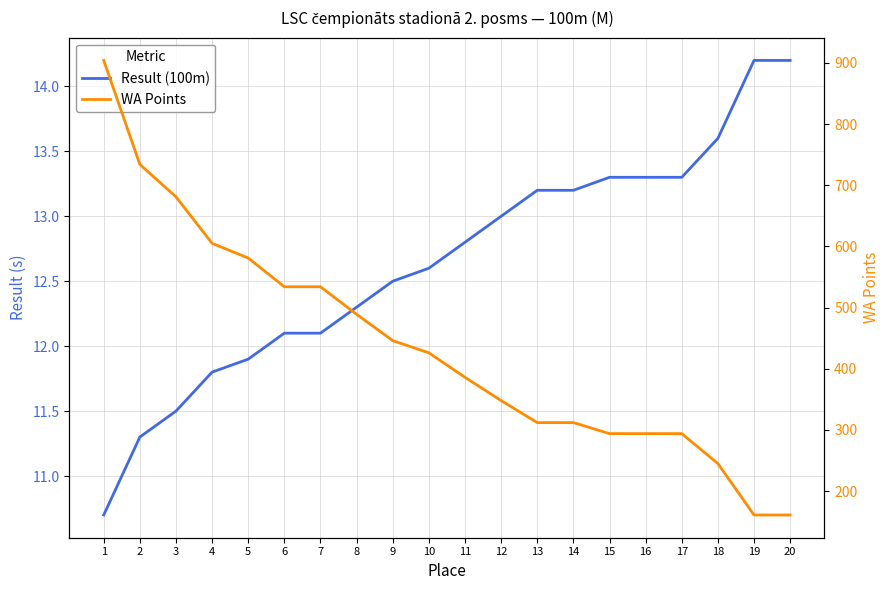

What is the minimum value for Result (100m)?

10.7